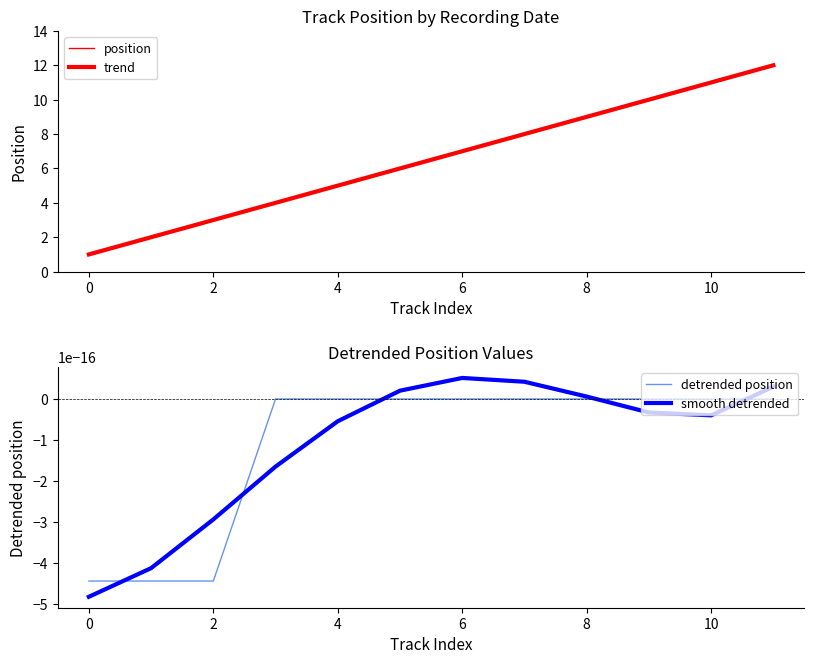

What is the difference between the highest and lowest values at 11?

12.0